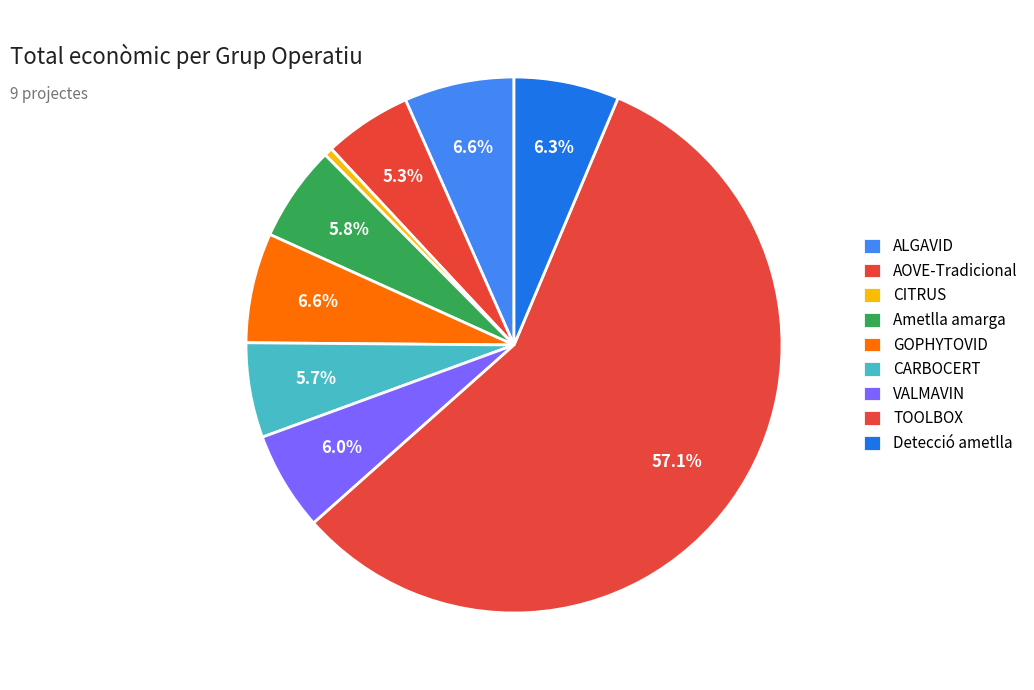

Is the sum of TOOLBOX and Ametlla amarga greater than half?

Yes